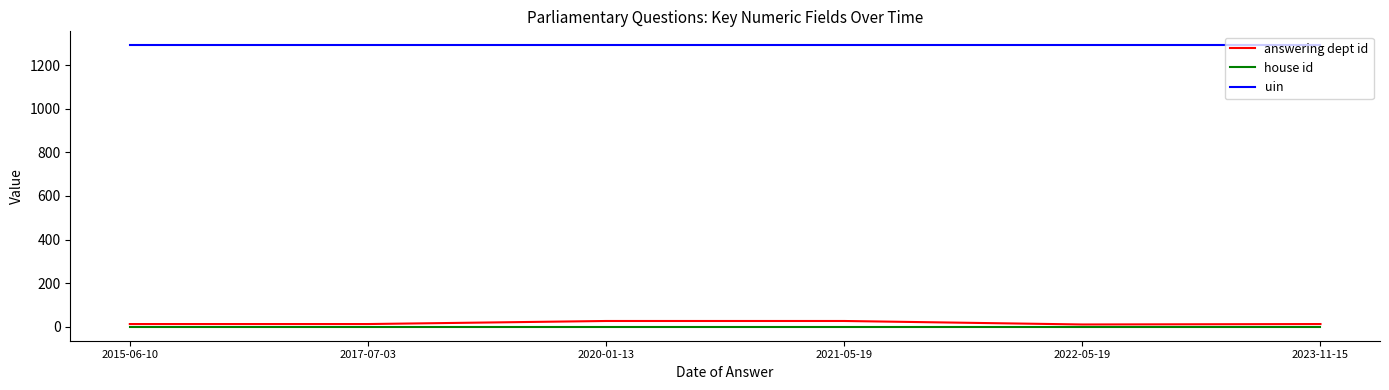

The value of uin at 2020-01-13 is 1290. True or false?

True